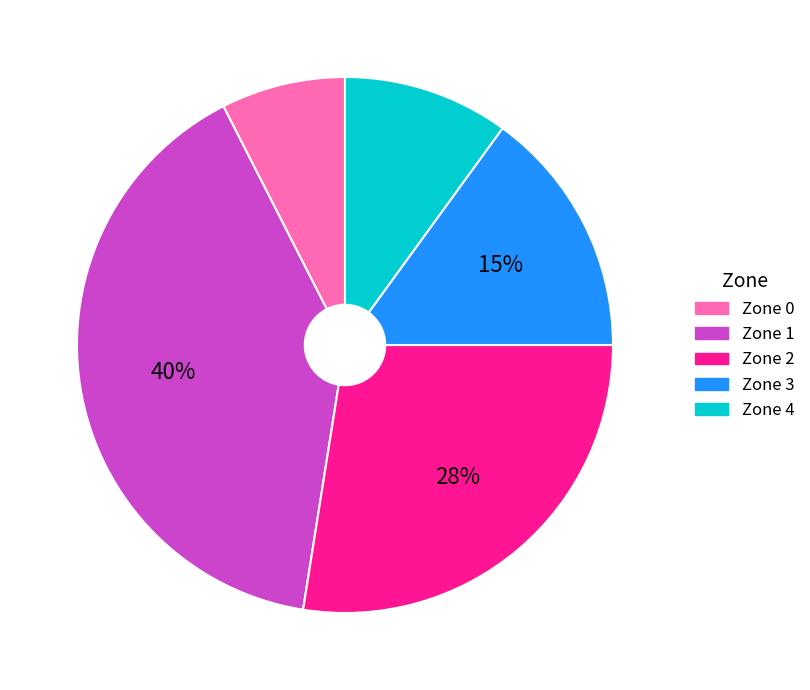

Do Zone 4 and Zone 2 together represent more than half of the pie?

No